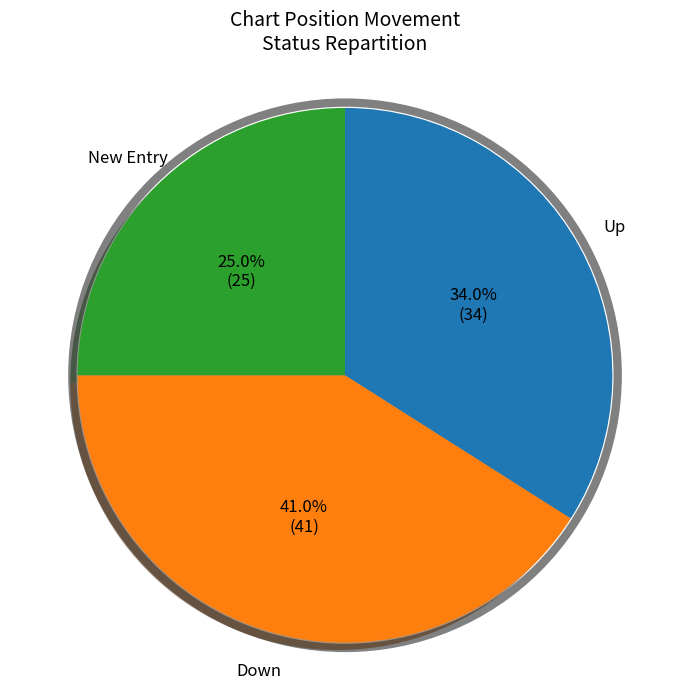

Count the number of slices in the pie.

3